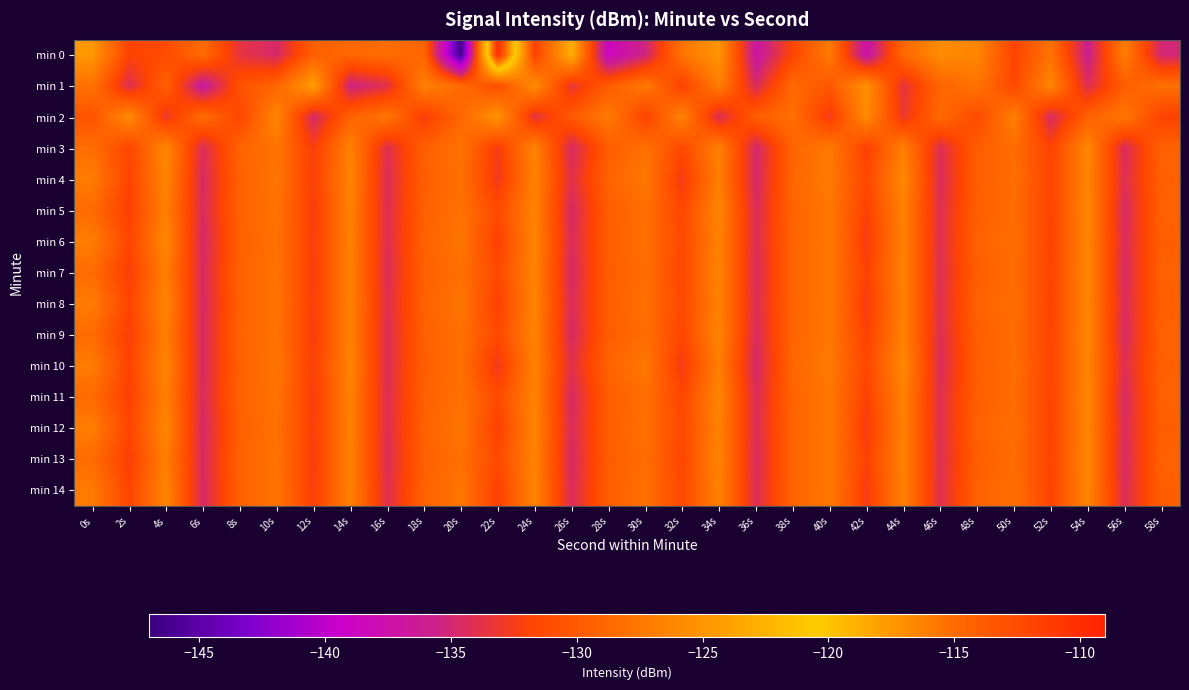

Reading right to left, list all the values displayed in this chart.

min 0: 58s=-135.1	56s=-127.0	54s=-136.0	52s=-127.9	50s=-131.7	48s=-126.3	46s=-125.8	44s=-128.8	42s=-137.4	40s=-127.2	38s=-131.7	36s=-136.9	34s=-124.9	32s=-127.7	30s=-135.3	28s=-138.6	26s=-123.0	24s=-132.1	22s=-109.9	20s=-146.7	18s=-129.1	16s=-128.4	14s=-128.8	12s=-129.5	10s=-134.8	8s=-133.6	6s=-128.5	4s=-131.2	2s=-131.9	0s=-124.8
min 1: 58s=-128.1	56s=-129.7	54s=-134.2	52s=-126.3	50s=-131.5	48s=-127.8	46s=-129.1	44s=-133.6	42s=-125.4	40s=-130.2	38s=-128.7	36s=-134.5	34s=-126.9	32s=-132.1	30s=-127.3	28s=-129.8	26s=-133.4	24s=-125.6	22s=-131.2	20s=-128.5	18s=-126.6	16s=-134.0	14s=-135.5	12s=-124.2	10s=-129.1	8s=-130.6	6s=-136.8	4s=-129.4	2s=-134.2	0s=-128.0
min 2: 58s=-132.0	56s=-127.5	54s=-129.4	52s=-134.6	50s=-126.8	48s=-131.3	46s=-128.6	44s=-133.2	42s=-125.9	40s=-132.7	38s=-128.2	36s=-129.6	34s=-134.3	32s=-126.5	30s=-131.9	28s=-127.2	26s=-130.0	24s=-133.7	22s=-125.1	20s=-128.9	18s=-132.4	16s=-127.6	14s=-129.3	12s=-134.8	10s=-126.2	8s=-131.7	6s=-128.4	4s=-133.1	2s=-125.8	0s=-130.5
min 3: 58s=-129.3	56s=-134.5	54s=-126.2	52s=-131.8	50s=-128.4	48s=-129.7	46s=-134.2	44s=-126.8	42s=-132.1	40s=-127.3	38s=-129.1	36s=-134.9	34s=-126.7	32s=-131.4	30s=-128.0	28s=-129.8	26s=-134.7	24s=-126.4	22s=-132.5	20s=-127.9	18s=-129.5	16s=-134.1	14s=-126.6	12s=-132.3	10s=-127.7	8s=-129.2	6s=-134.4	4s=-126.1	2s=-131.6	0s=-128.3
min 4: 58s=-129.5	56s=-134.1	54s=-126.4	52s=-131.7	50s=-128.3	48s=-129.7	46s=-134.4	44s=-126.1	42s=-131.5	40s=-127.2	38s=-129.0	36s=-134.8	34s=-126.9	32s=-132.6	30s=-127.4	28s=-129.2	26s=-134.0	24s=-126.7	22s=-132.8	20s=-128.1	18s=-129.6	16s=-134.3	14s=-126.5	12s=-132.2	10s=-127.6	8s=-129.4	6s=-134.6	4s=-126.3	2s=-131.9	0s=-127.1
min 5: 58s=-129.4	56s=-134.6	54s=-126.2	52s=-131.8	50s=-128.4	48s=-129.6	46s=-134.1	44s=-126.7	42s=-132.0	40s=-127.5	38s=-129.1	36s=-134.4	34s=-126.3	32s=-131.6	30s=-128.2	28s=-129.8	26s=-134.7	24s=-126.5	22s=-131.3	20s=-128.0	18s=-129.5	16s=-134.2	14s=-126.6	12s=-132.4	10s=-127.8	8s=-129.3	6s=-134.5	4s=-126.8	2s=-132.1	0s=-128.6
min 6: 58s=-129.6	56s=-134.4	54s=-126.3	52s=-131.9	50s=-128.2	48s=-129.4	46s=-134.1	44s=-126.8	42s=-132.5	40s=-127.4	38s=-129.2	36s=-134.3	34s=-126.6	32s=-131.5	30s=-128.1	28s=-129.7	26s=-134.5	24s=-126.4	22s=-132.1	20s=-127.6	18s=-129.3	16s=-134.2	14s=-126.7	12s=-132.3	10s=-128.0	8s=-129.5	6s=-134.8	4s=-126.1	2s=-131.7	0s=-127.0
min 7: 58s=-129.4	56s=-134.6	54s=-126.2	52s=-131.8	50s=-128.4	48s=-129.6	46s=-134.2	44s=-126.7	42s=-132.0	40s=-127.5	38s=-129.1	36s=-134.5	34s=-126.4	32s=-131.6	30s=-128.3	28s=-129.8	26s=-134.7	24s=-126.5	22s=-131.4	20s=-128.1	18s=-129.5	16s=-134.3	14s=-126.6	12s=-132.4	10s=-127.8	8s=-129.3	6s=-134.6	4s=-126.9	2s=-132.2	0s=-128.5
min 8: 58s=-129.6	56s=-134.4	54s=-126.3	52s=-131.9	50s=-128.2	48s=-129.4	46s=-134.1	44s=-126.8	42s=-132.5	40s=-127.4	38s=-129.2	36s=-134.3	34s=-126.6	32s=-131.5	30s=-128.1	28s=-129.7	26s=-134.5	24s=-126.4	22s=-132.1	20s=-127.6	18s=-129.3	16s=-134.1	14s=-126.6	12s=-132.3	10s=-127.7	8s=-129.4	6s=-134.7	4s=-126.3	2s=-131.8	0s=-127.2
min 9: 58s=-129.4	56s=-134.6	54s=-126.2	52s=-131.8	50s=-128.4	48s=-129.6	46s=-134.2	44s=-126.7	42s=-132.0	40s=-127.5	38s=-129.1	36s=-134.5	34s=-126.4	32s=-131.6	30s=-128.3	28s=-129.8	26s=-134.7	24s=-126.5	22s=-131.4	20s=-128.1	18s=-129.5	16s=-134.3	14s=-126.6	12s=-132.4	10s=-127.8	8s=-129.3	6s=-134.6	4s=-126.9	2s=-132.2	0s=-128.5
min 10: 58s=-129.5	56s=-134.1	54s=-126.4	52s=-131.7	50s=-128.3	48s=-129.7	46s=-134.4	44s=-126.1	42s=-131.5	40s=-127.2	38s=-129.0	36s=-134.8	34s=-126.9	32s=-132.6	30s=-127.4	28s=-129.2	26s=-134.0	24s=-126.7	22s=-132.8	20s=-128.1	18s=-129.6	16s=-134.3	14s=-126.5	12s=-132.2	10s=-127.6	8s=-129.4	6s=-134.6	4s=-126.3	2s=-131.9	0s=-127.1
min 11: 58s=-129.4	56s=-134.6	54s=-126.2	52s=-131.8	50s=-128.4	48s=-129.6	46s=-134.1	44s=-126.7	42s=-132.0	40s=-127.5	38s=-129.1	36s=-134.4	34s=-126.3	32s=-131.6	30s=-128.2	28s=-129.8	26s=-134.7	24s=-126.5	22s=-131.3	20s=-128.0	18s=-129.5	16s=-134.2	14s=-126.6	12s=-132.4	10s=-127.8	8s=-129.3	6s=-134.5	4s=-126.8	2s=-132.1	0s=-128.6
min 12: 58s=-129.6	56s=-134.4	54s=-126.3	52s=-131.9	50s=-128.2	48s=-129.4	46s=-134.1	44s=-126.8	42s=-132.5	40s=-127.4	38s=-129.2	36s=-134.3	34s=-126.6	32s=-131.5	30s=-128.1	28s=-129.7	26s=-134.5	24s=-126.4	22s=-132.1	20s=-127.6	18s=-129.3	16s=-134.2	14s=-126.7	12s=-132.3	10s=-128.0	8s=-129.5	6s=-134.8	4s=-126.1	2s=-131.7	0s=-127.0
min 13: 58s=-129.4	56s=-134.6	54s=-126.2	52s=-131.8	50s=-128.4	48s=-129.6	46s=-134.2	44s=-126.7	42s=-132.0	40s=-127.5	38s=-129.1	36s=-134.5	34s=-126.4	32s=-131.6	30s=-128.3	28s=-129.8	26s=-134.7	24s=-126.5	22s=-131.4	20s=-128.1	18s=-129.5	16s=-134.3	14s=-126.6	12s=-132.4	10s=-127.8	8s=-129.3	6s=-134.6	4s=-126.9	2s=-132.2	0s=-128.5
min 14: 58s=-129.6	56s=-134.4	54s=-126.3	52s=-131.9	50s=-128.2	48s=-129.4	46s=-134.1	44s=-126.8	42s=-132.5	40s=-127.4	38s=-129.2	36s=-134.3	34s=-126.6	32s=-131.5	30s=-128.1	28s=-129.7	26s=-134.5	24s=-126.4	22s=-132.1	20s=-127.6	18s=-129.3	16s=-134.1	14s=-126.6	12s=-132.3	10s=-127.7	8s=-129.4	6s=-134.7	4s=-126.3	2s=-131.8	0s=-127.2